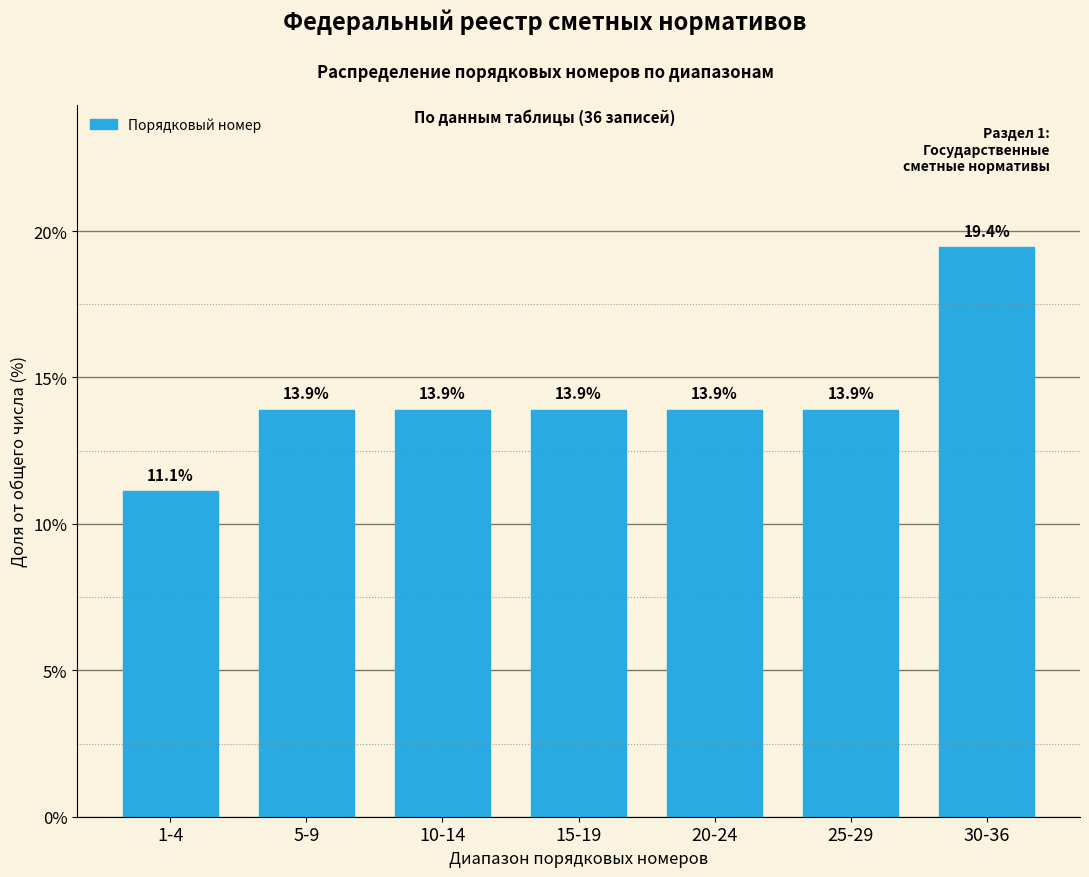

Reading right to left, extract all data points from this chart.

19.4	13.9	13.9	13.9	13.9	13.9	11.1